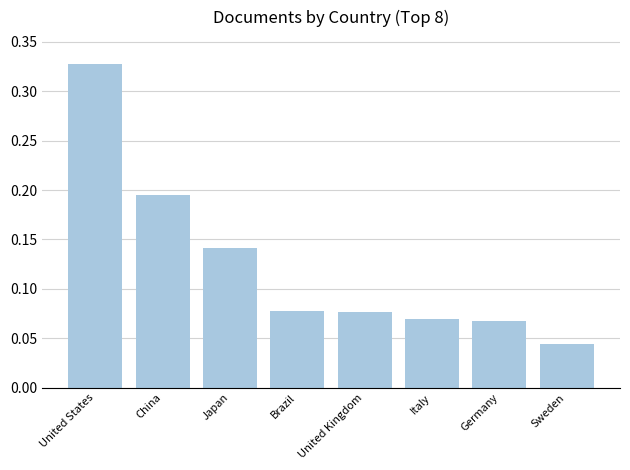

What is the change in value from Japan to Germany?

-0.1